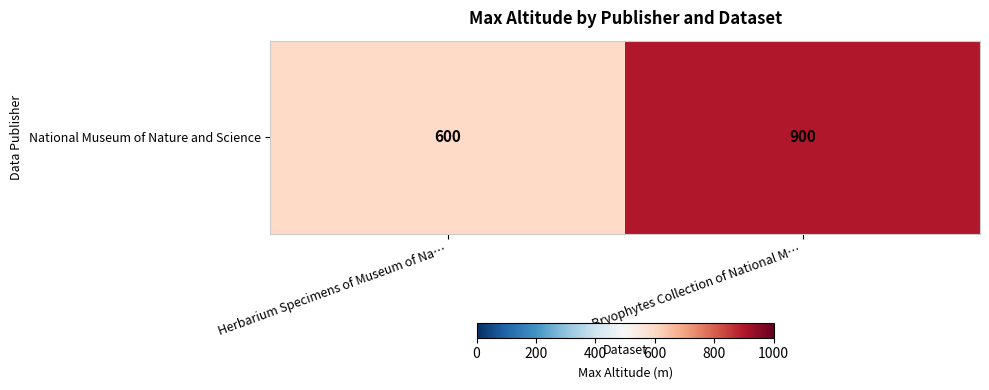

At which label is the value closest to 750?

Herbarium Specimens of Museum of Na…